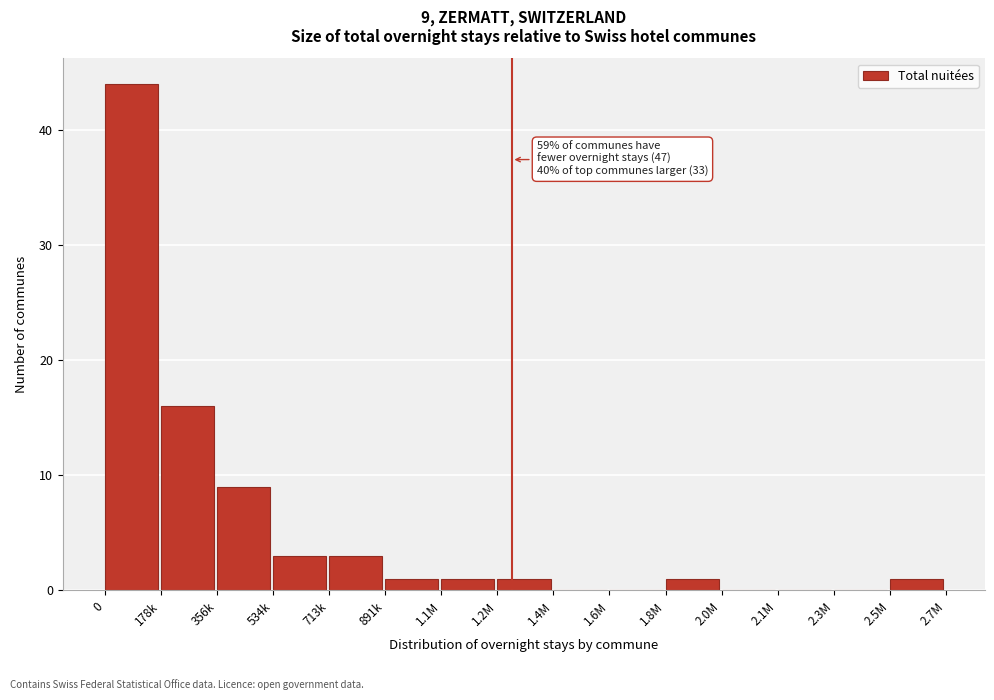

Reading left to right, list all the values displayed in this chart.

0=44	178k=16	356k=9	534k=3	713k=3	891k=1	1.1M=1	1.2M=1	1.4M=0	1.6M=0	1.8M=1	2.0M=0	2.1M=0	2.3M=0	2.5M=1